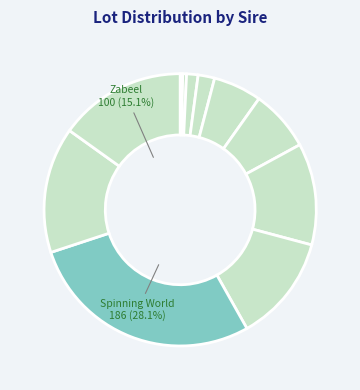

Count the number of slices in the pie.

11